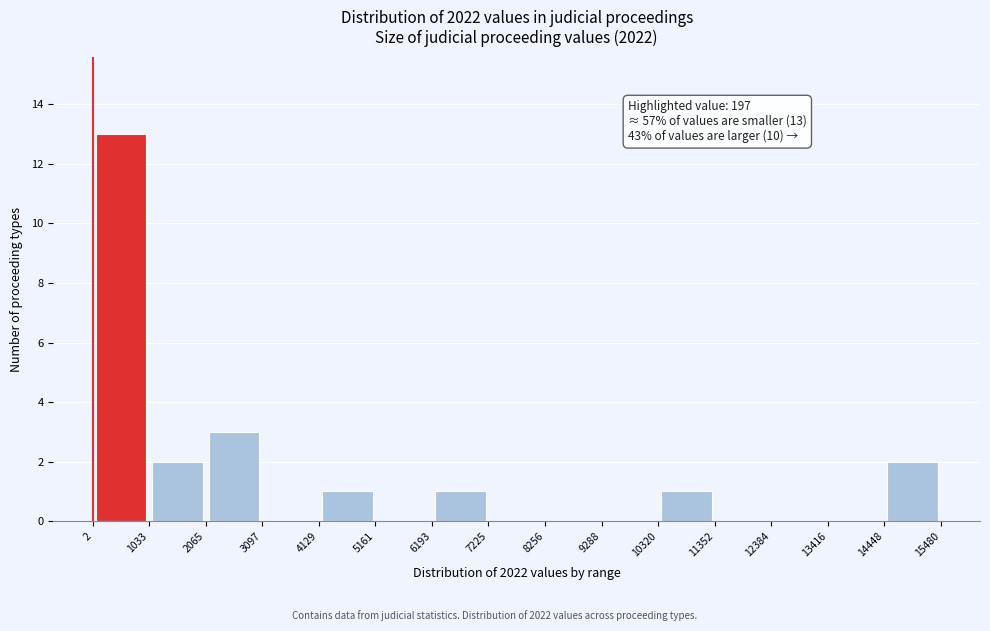

Which range on the x-axis has the tallest bar?

2 to 1033